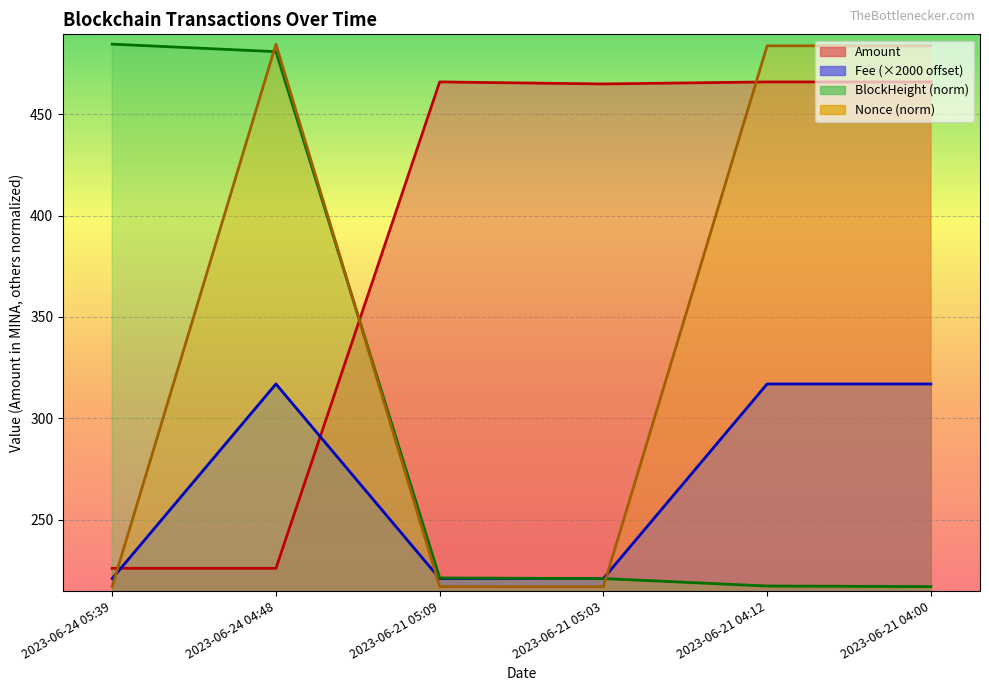

Which category has the lowest value across all series?

2023-06-21 04:00